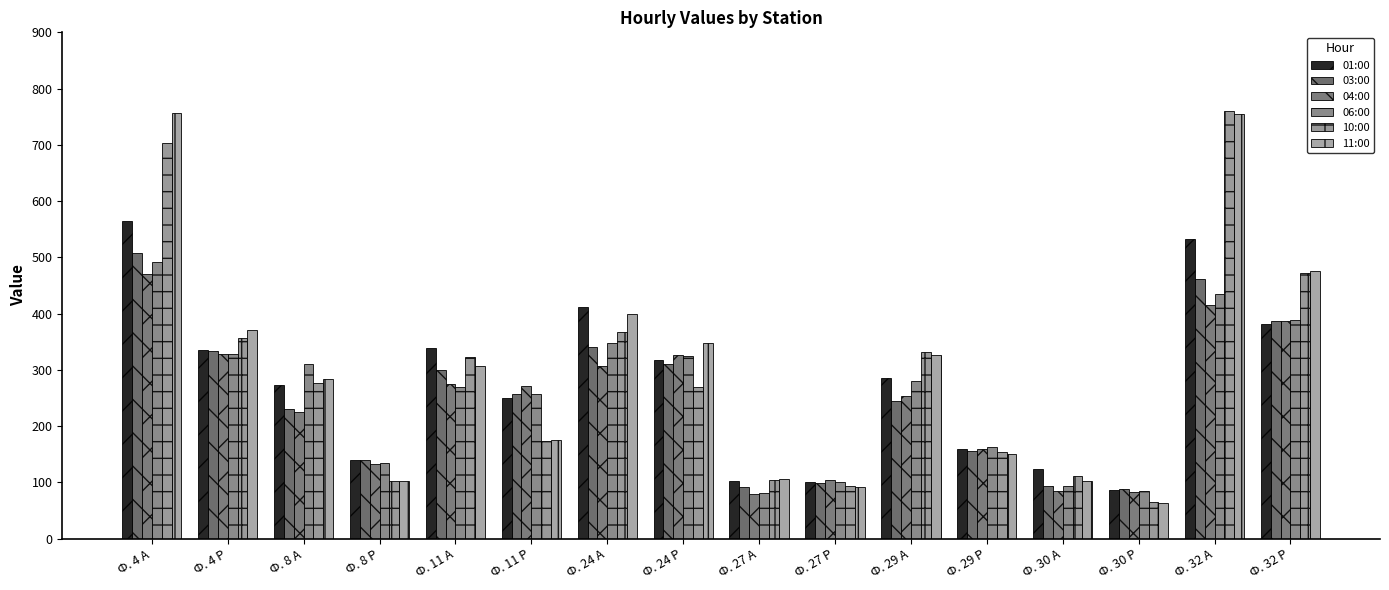

What is the highest value of the 01:00 series?

564.5